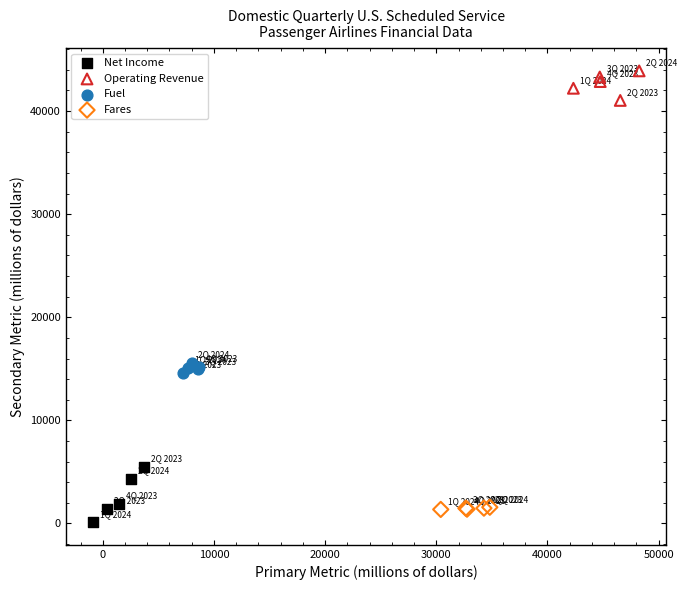

What are all the series names shown in the legend?

Net Income, Operating Revenue, Fuel, Fares